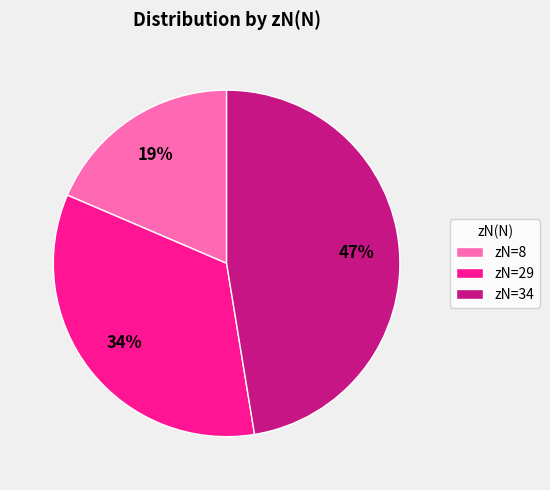

What percentage is the zN=29 slice, to the nearest percent?

34%